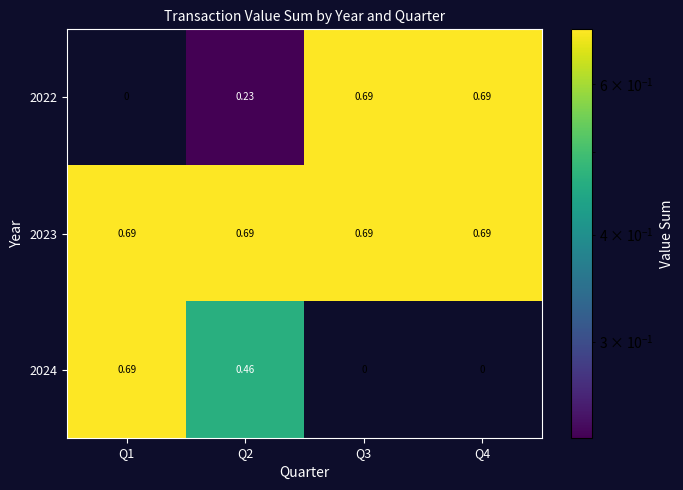

Is the value of 2022 at Q1 greater than the value of 2023 at Q1?

No